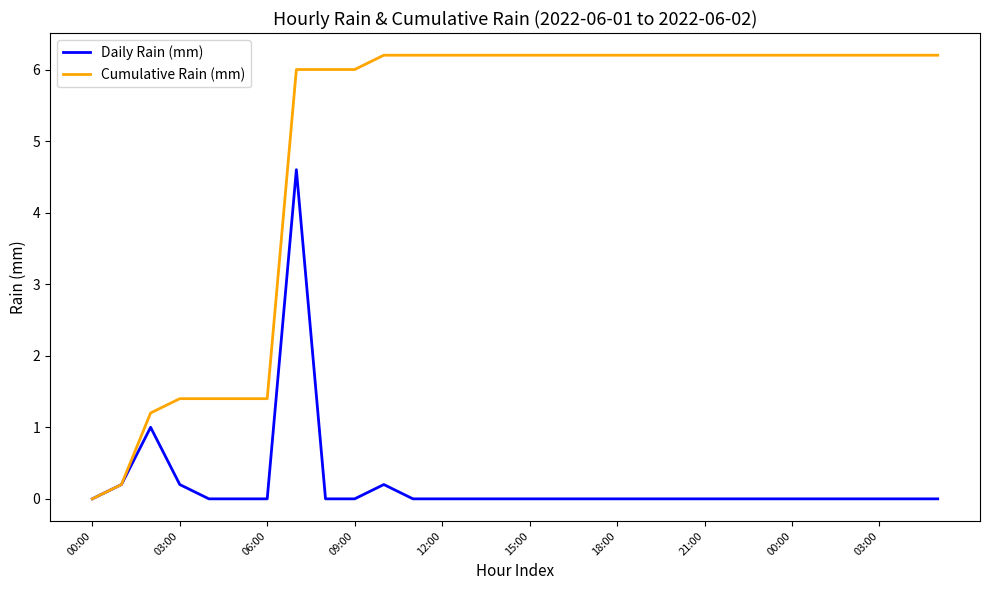

What is the highest value of the Cumulative Rain (mm) series?

6.2